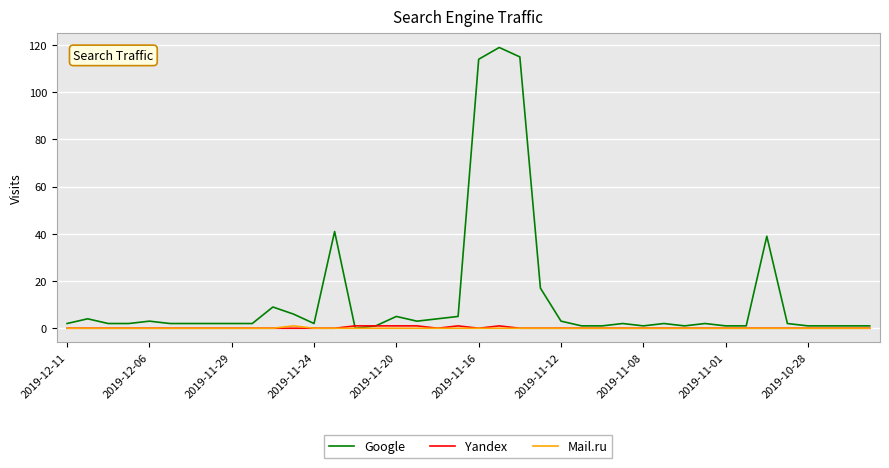

What is the maximum value shown in the chart?

119